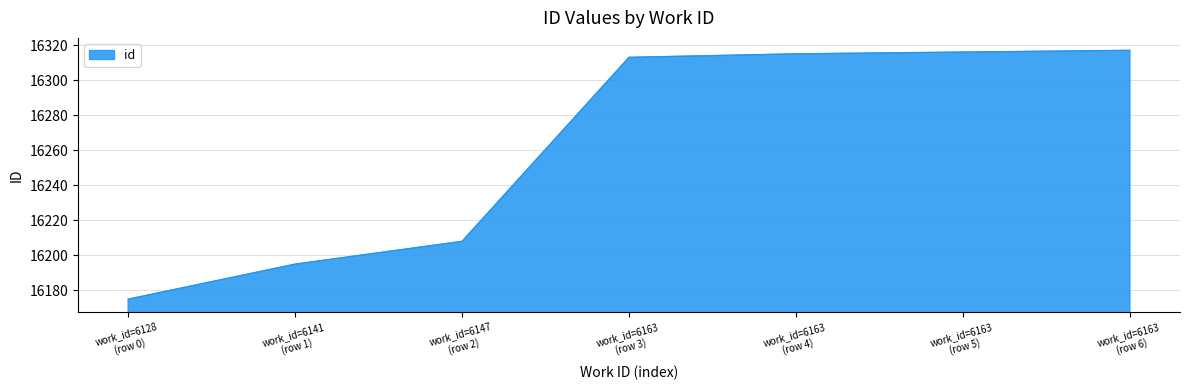

What is the difference between the second highest and minimum values?

141